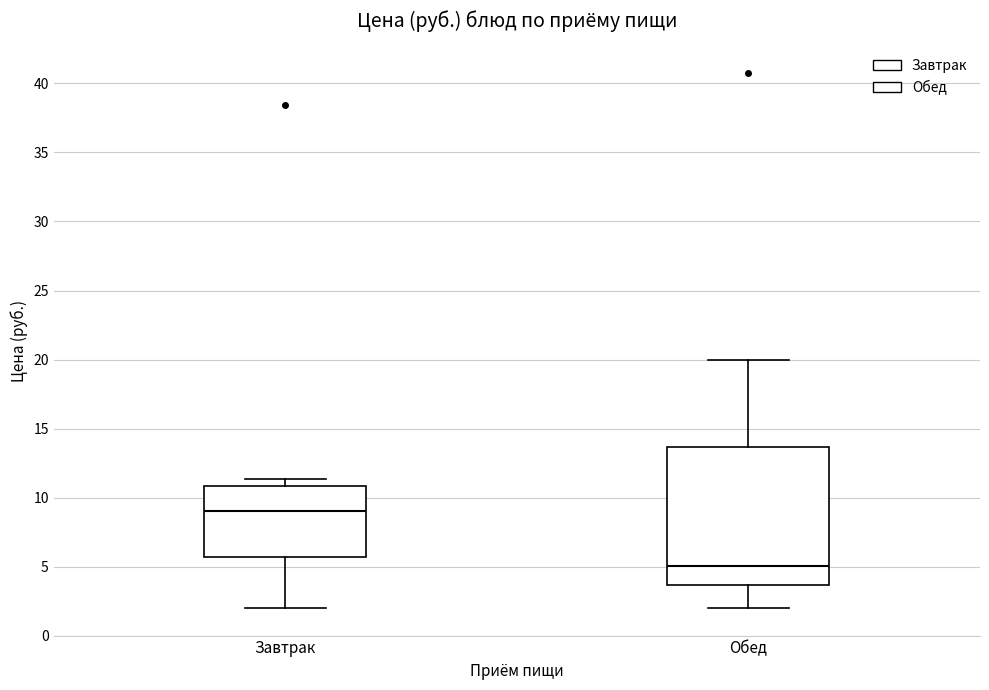

Reading left to right, read every box against the y-axis: the position of its median line, the range the box covers, and the ends of its whiskers. The values are not printed on the chart, so give them approximately, as read against the axis.

Завтрак: median 9.0, box 5.5 to 11.0, whiskers 2.0 to 11.5
Обед: median 5.0, box 3.5 to 13.5, whiskers 2.0 to 20.0